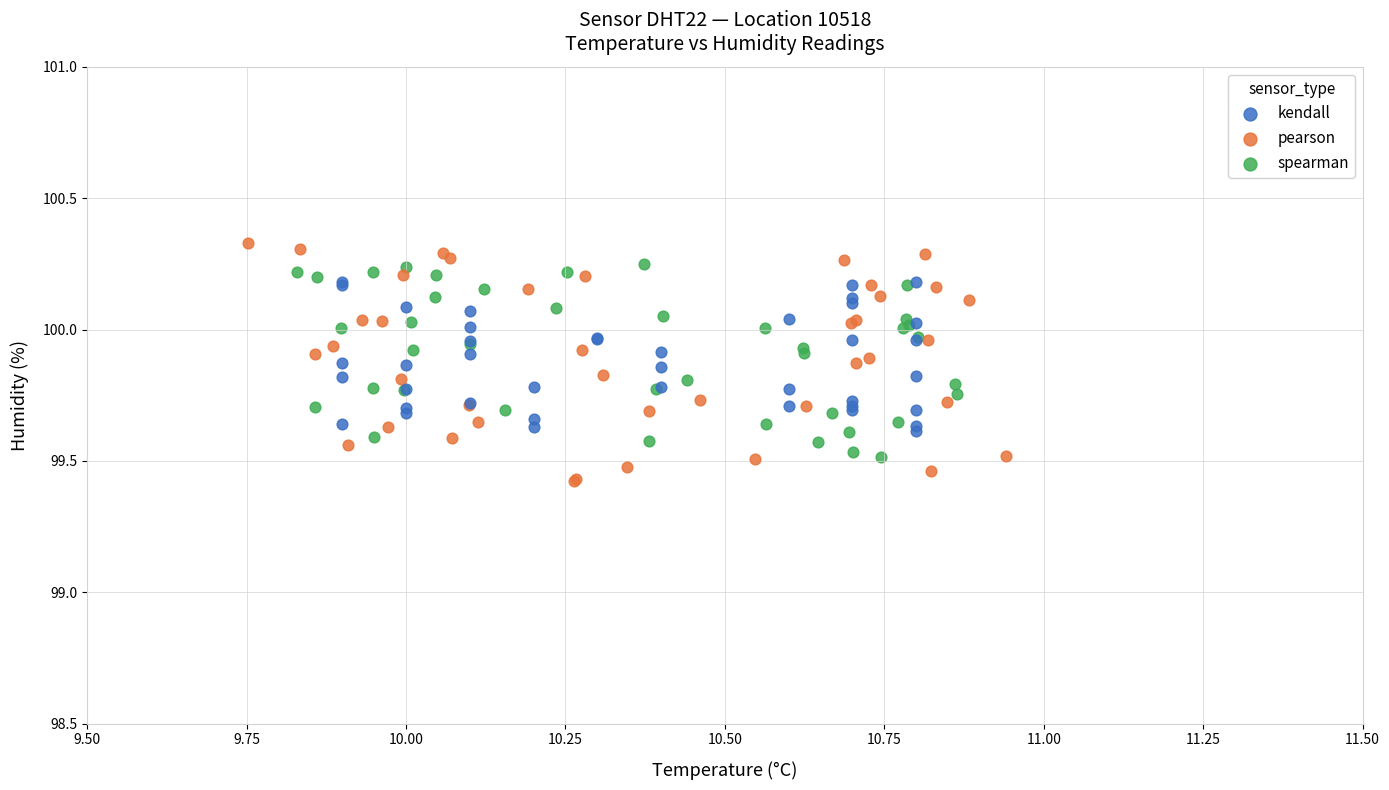

Which series has the largest Y range (max minus min)?

pearson